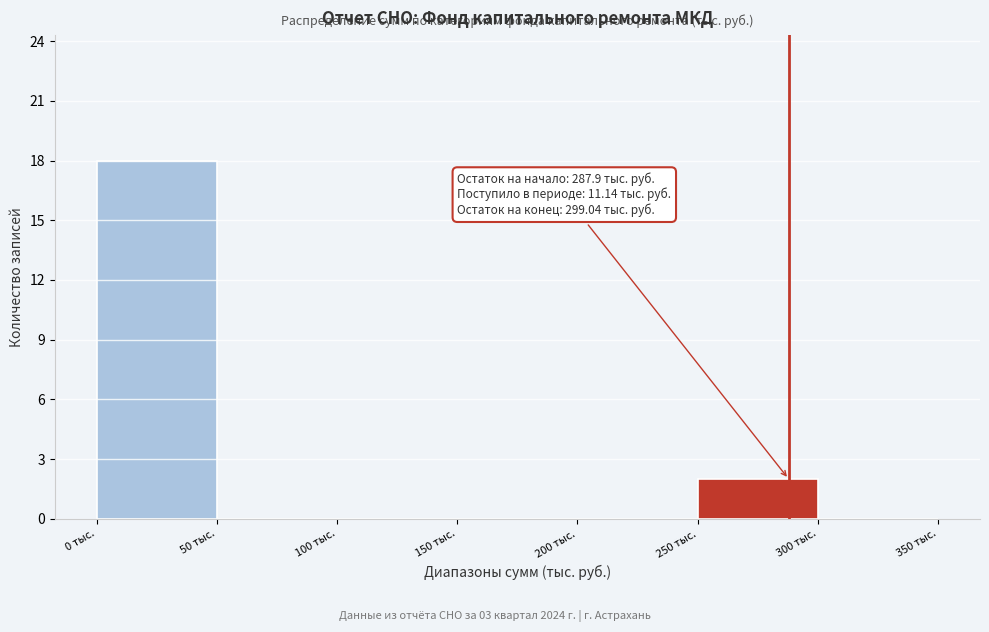

Which range on the x-axis has the tallest bar?

0 to 50